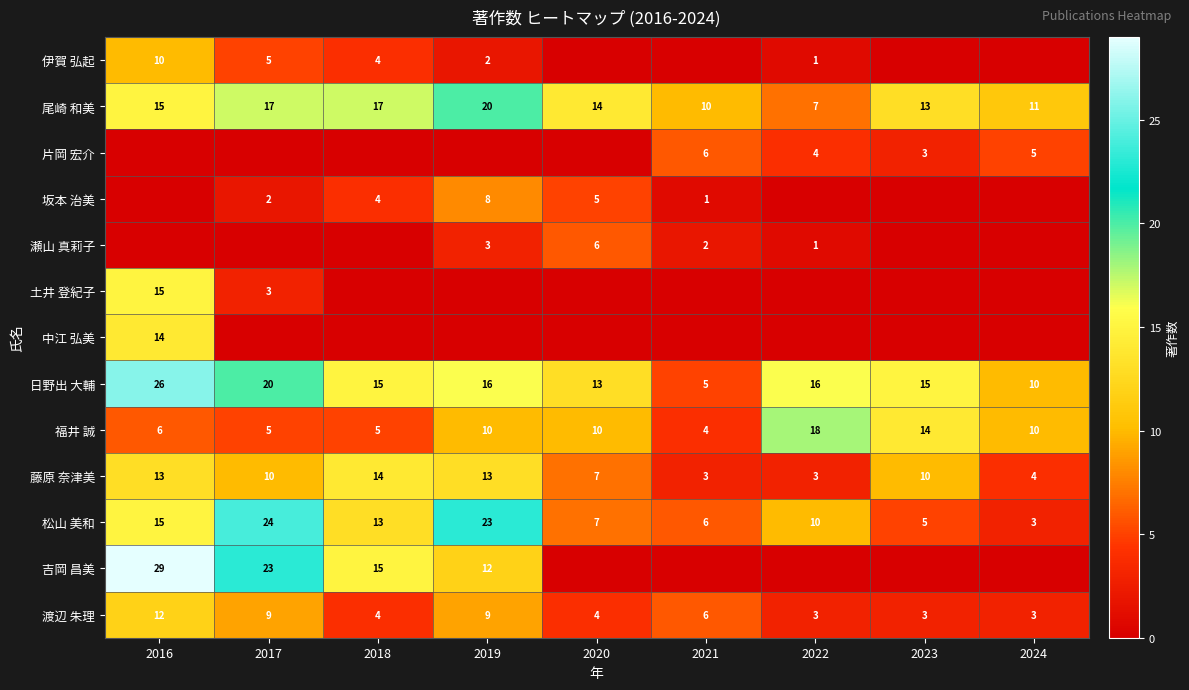

True or false: 藤原 奈津美 has a value of 9 at 2020.

False